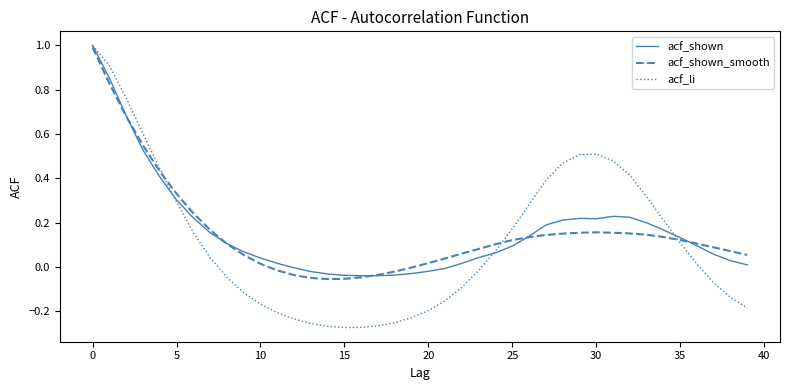

What is the maximum value for acf_li?

1.0